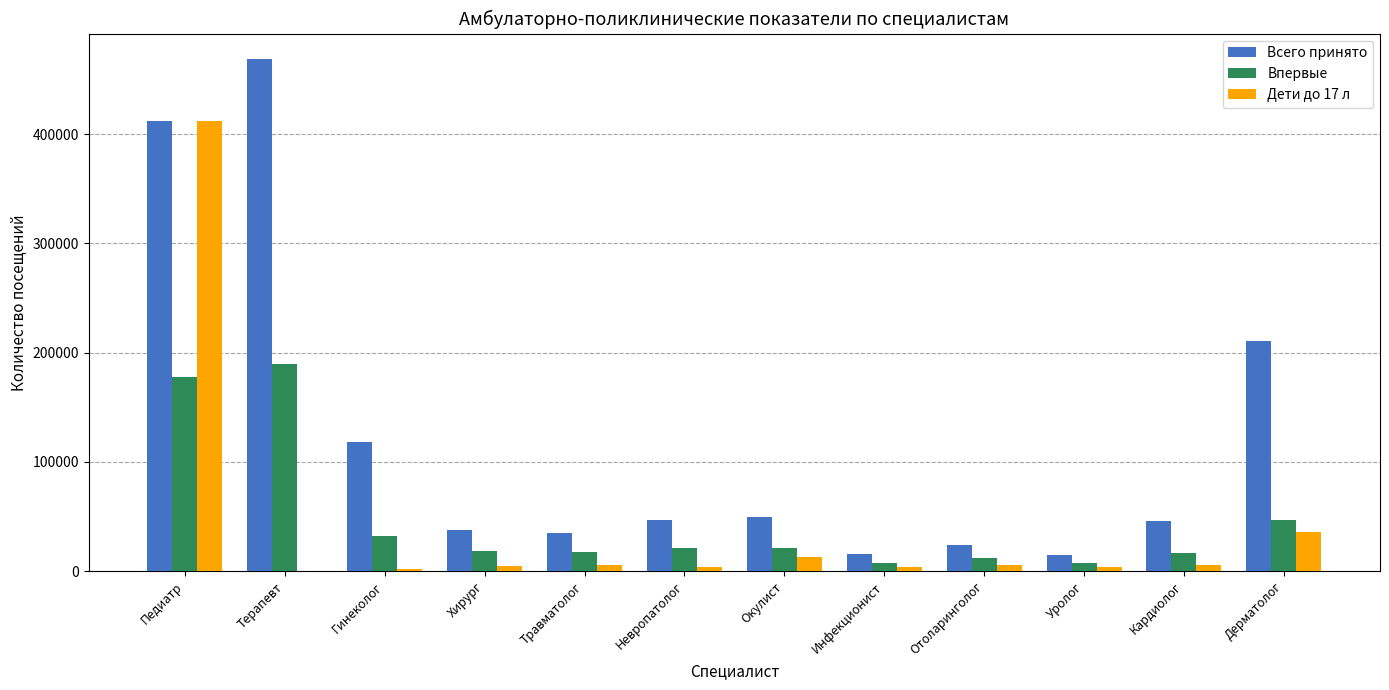

Is the value of Дети до 17 л at Гинеколог greater than the value of Впервые at Отоларинголог?

No